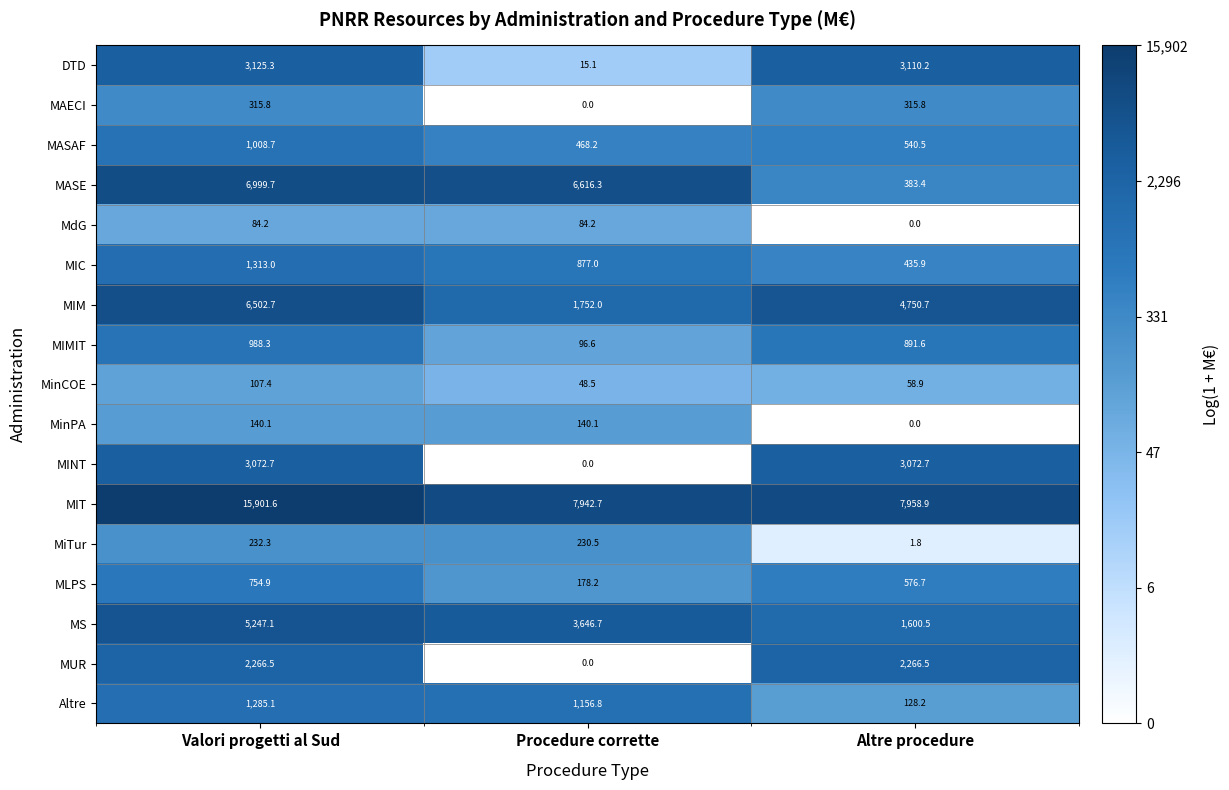

The MIM series shows 6502.7 at Valori progetti al Sud. True or false?

True